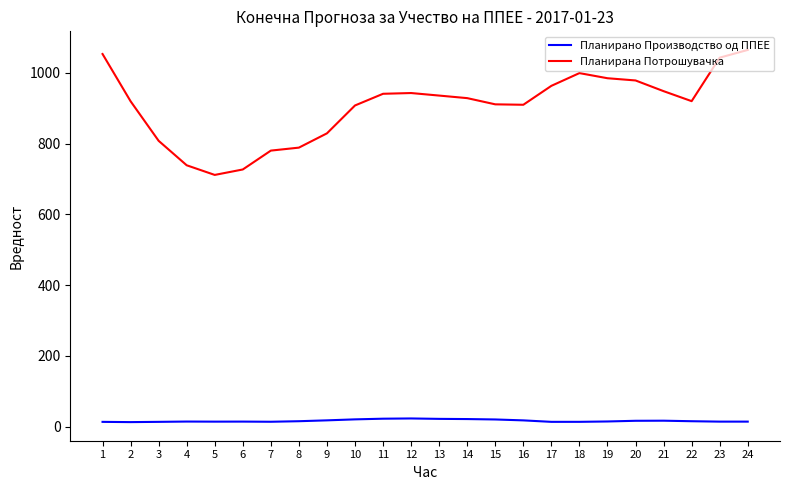

Rank the series by their maximum value, from highest to lowest.

Планирана Потрошувачка, Планирано Производство од ППЕЕ